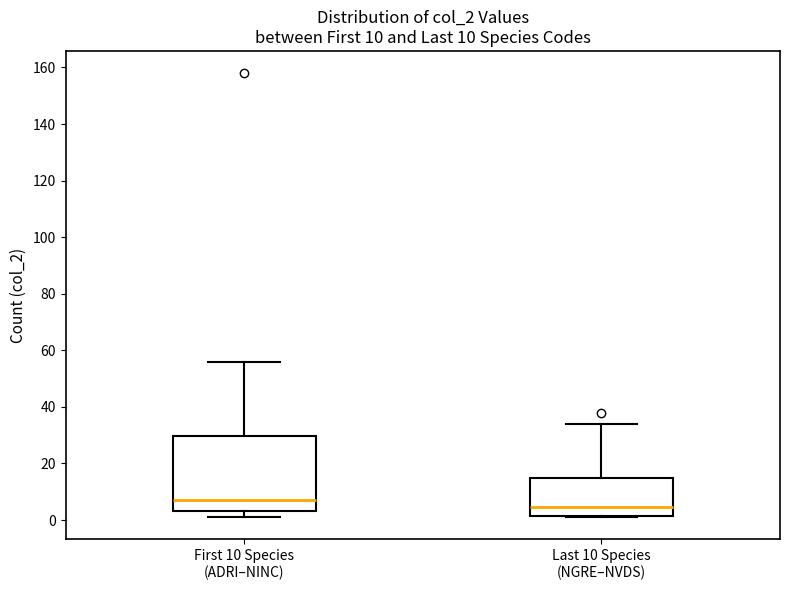

Which box is the tallest, from its lower edge to its upper edge?

First 10 Species (ADRI–NINC)